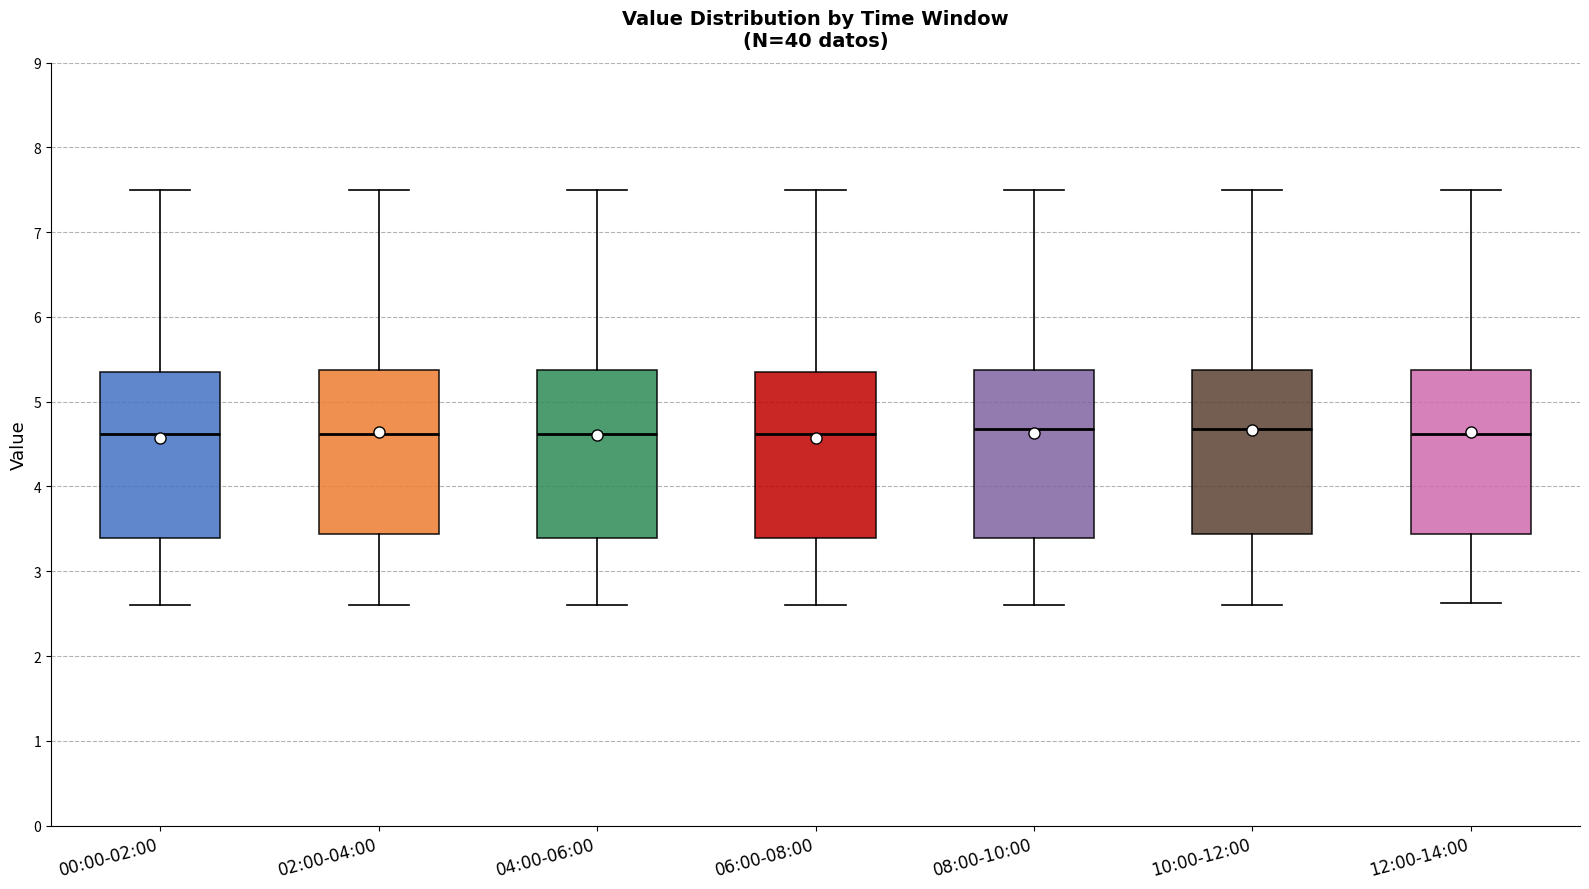

Reading left to right, transcribe this box plot: for each box, give where its median line is, the range the box spans, and where its two whiskers end, as read against the y-axis. The values are not printed on the chart, so give them approximately, as read against the axis.

00:00-02:00: median 4.6, box 3.4 to 5.4, whiskers 2.6 to 7.5
02:00-04:00: median 4.6, box 3.4 to 5.4, whiskers 2.6 to 7.5
04:00-06:00: median 4.6, box 3.4 to 5.4, whiskers 2.6 to 7.5
06:00-08:00: median 4.6, box 3.4 to 5.4, whiskers 2.6 to 7.5
08:00-10:00: median 4.7, box 3.4 to 5.4, whiskers 2.6 to 7.5
10:00-12:00: median 4.7, box 3.4 to 5.4, whiskers 2.6 to 7.5
12:00-14:00: median 4.6, box 3.4 to 5.4, whiskers 2.6 to 7.5